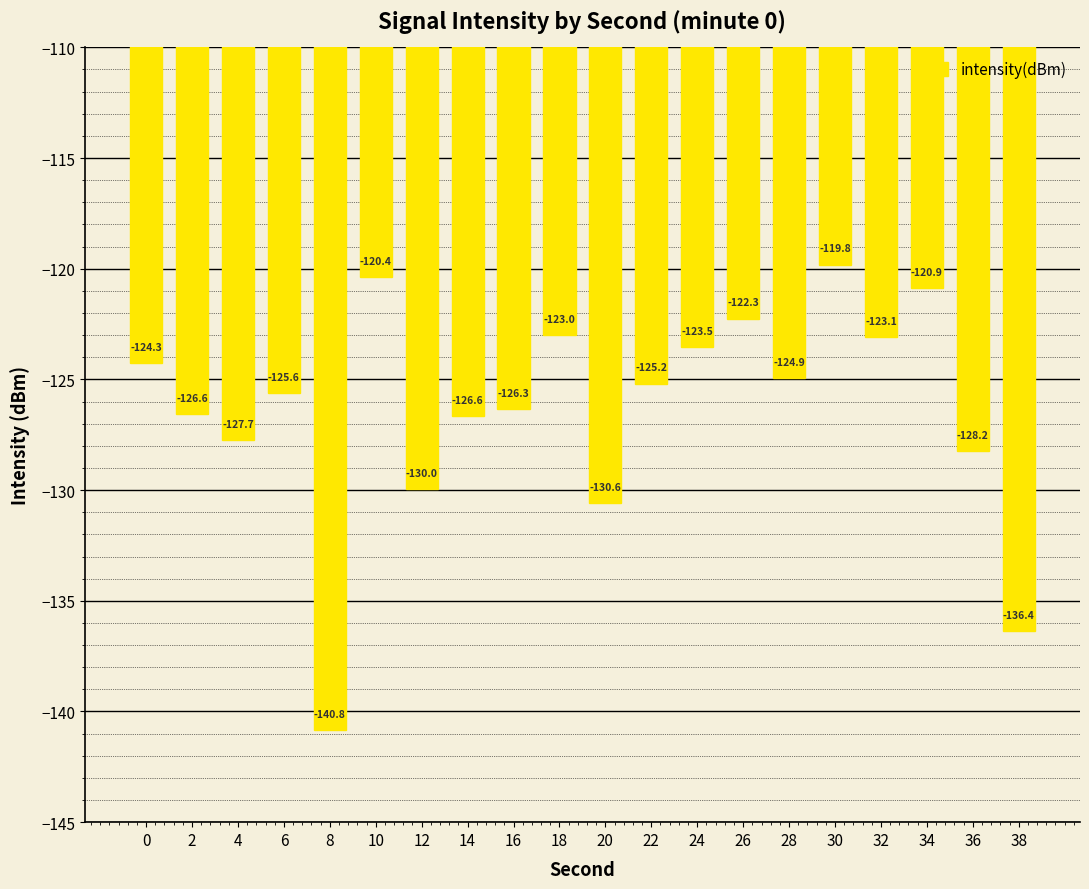

Reading left to right, transcribe all the data shown in this chart.

-124.3	-126.6	-127.7	-125.6	-140.8	-120.4	-130.0	-126.6	-126.3	-123.0	-130.6	-125.2	-123.5	-122.3	-124.9	-119.8	-123.1	-120.9	-128.2	-136.4